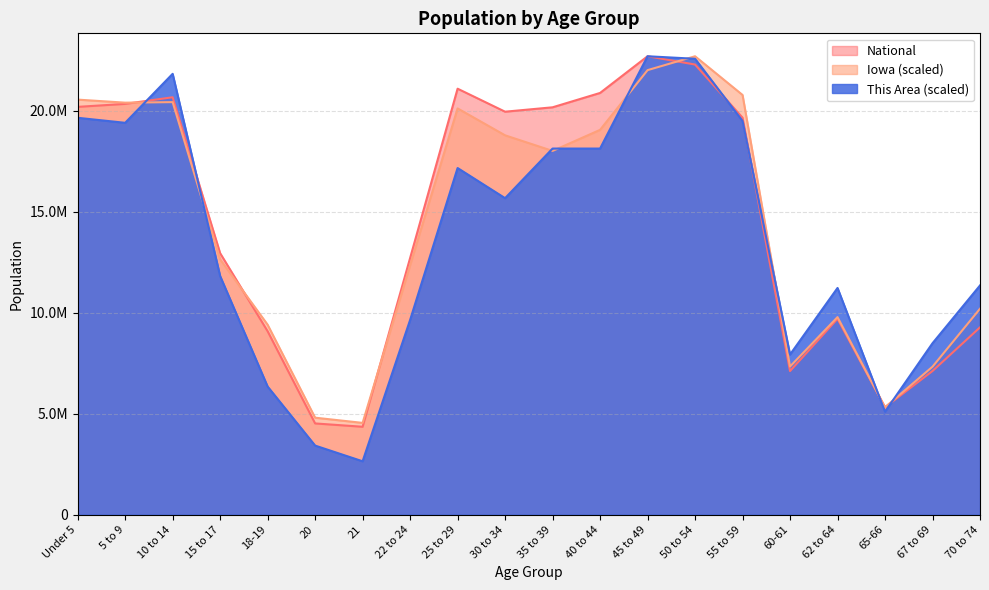

In This Area, how many points are lower than both neighbors (excluding endpoints)?

5